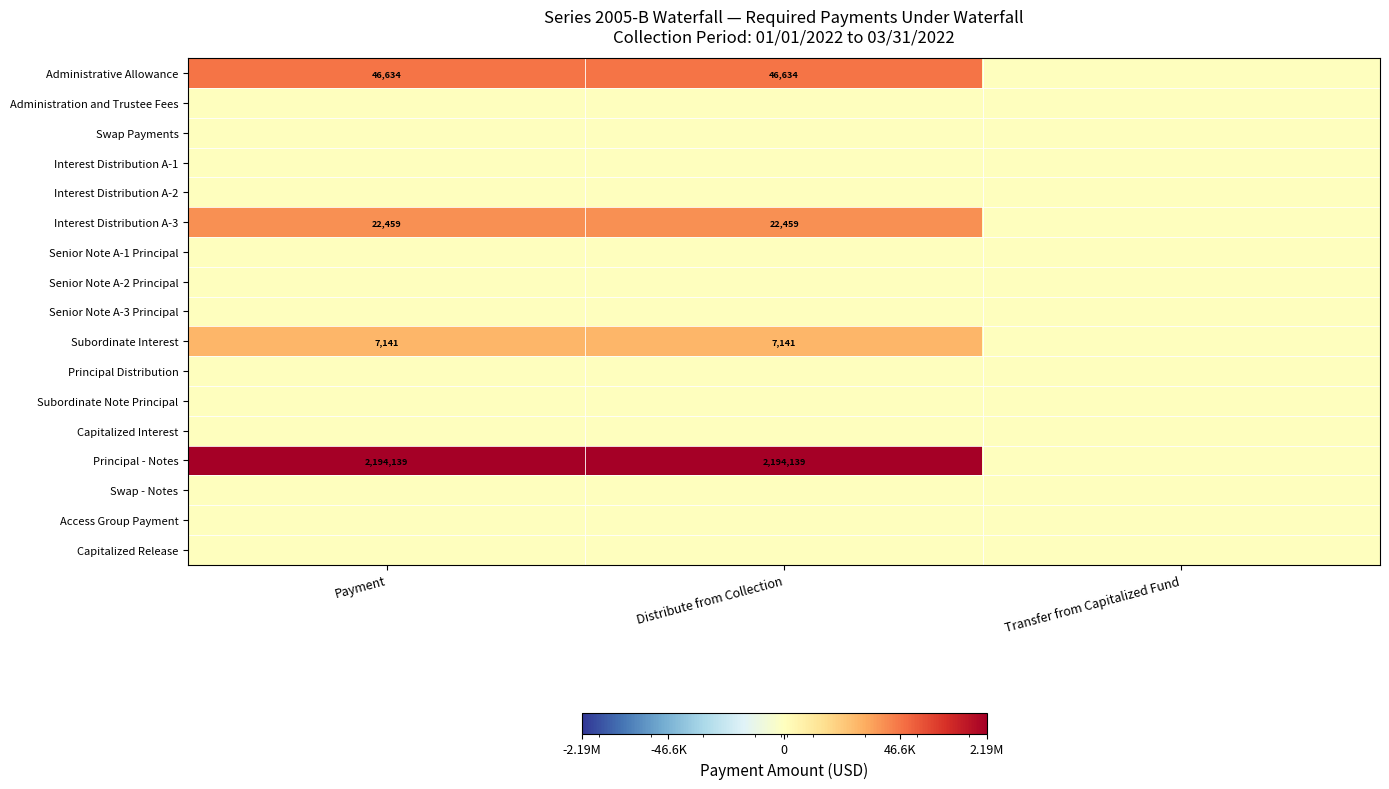

Is it true that Administrative Allowance equals 20397.3 at Payment?

False